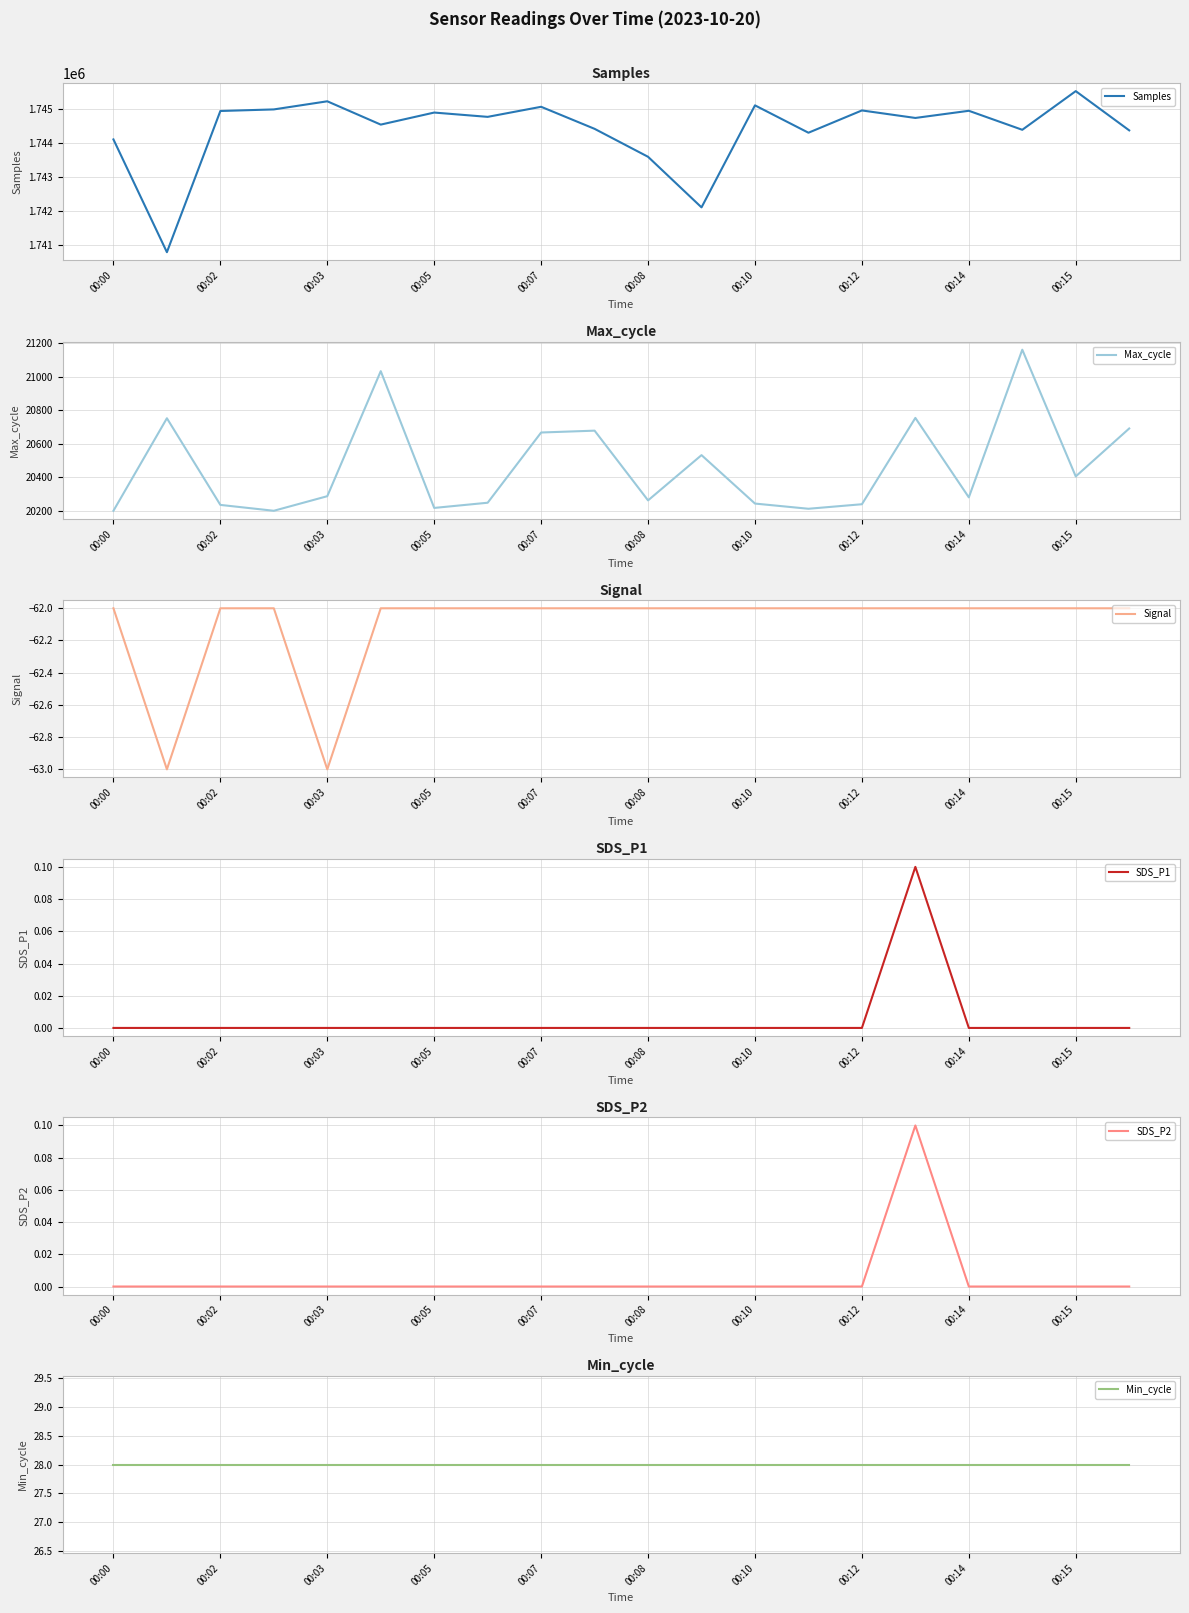

What is the lowest value of the Samples series?

1740799